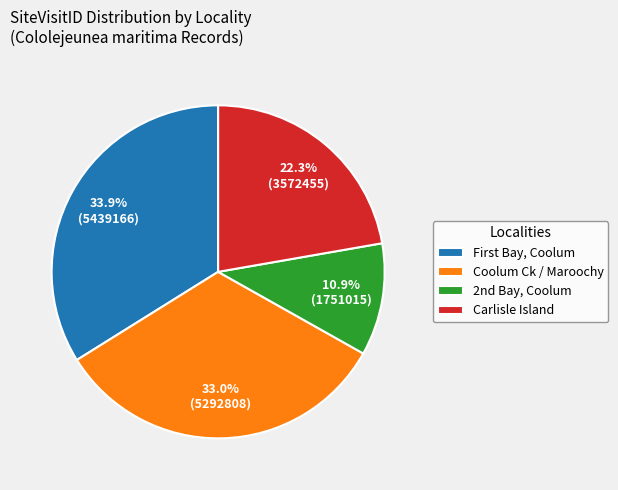

How many segments does this pie chart have?

4